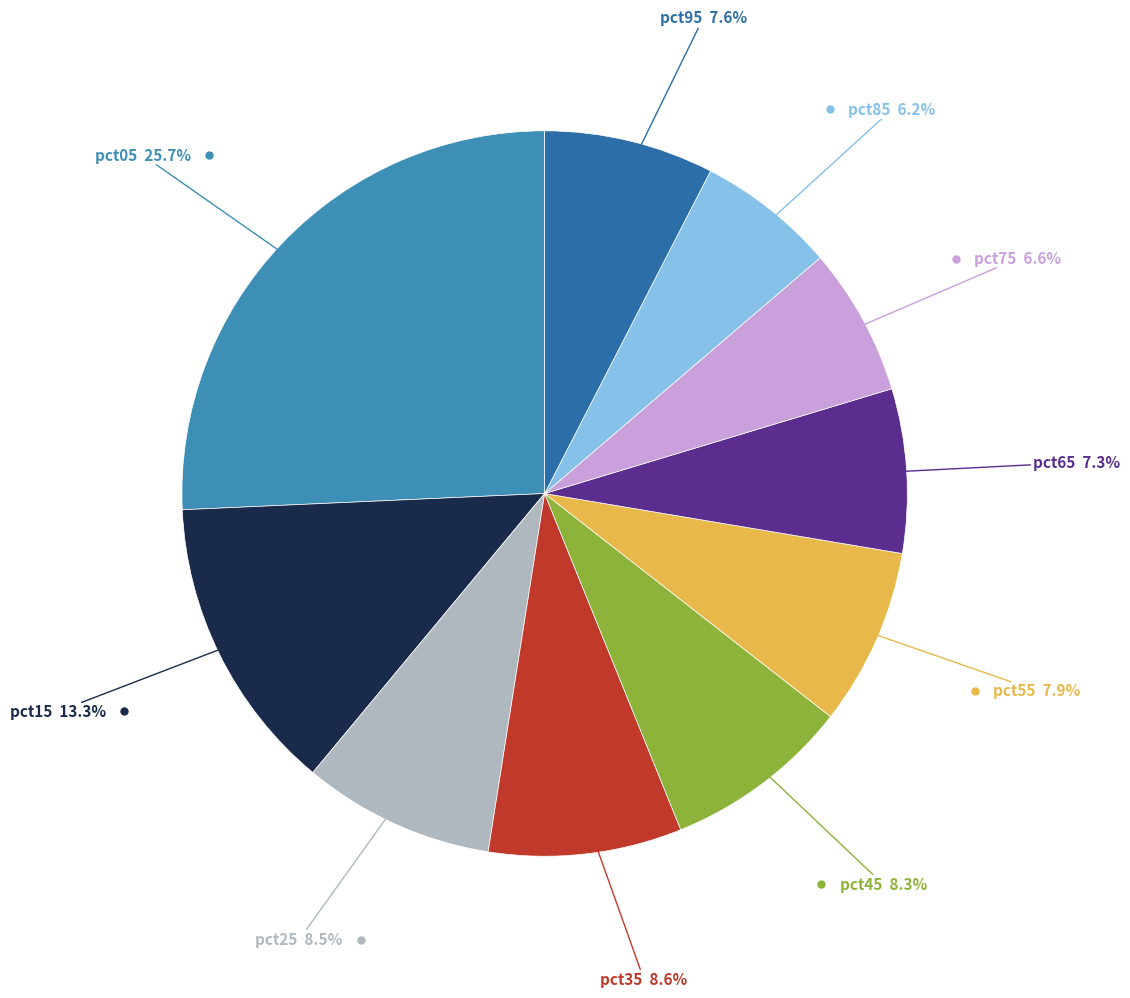

Count the number of slices in the pie.

10